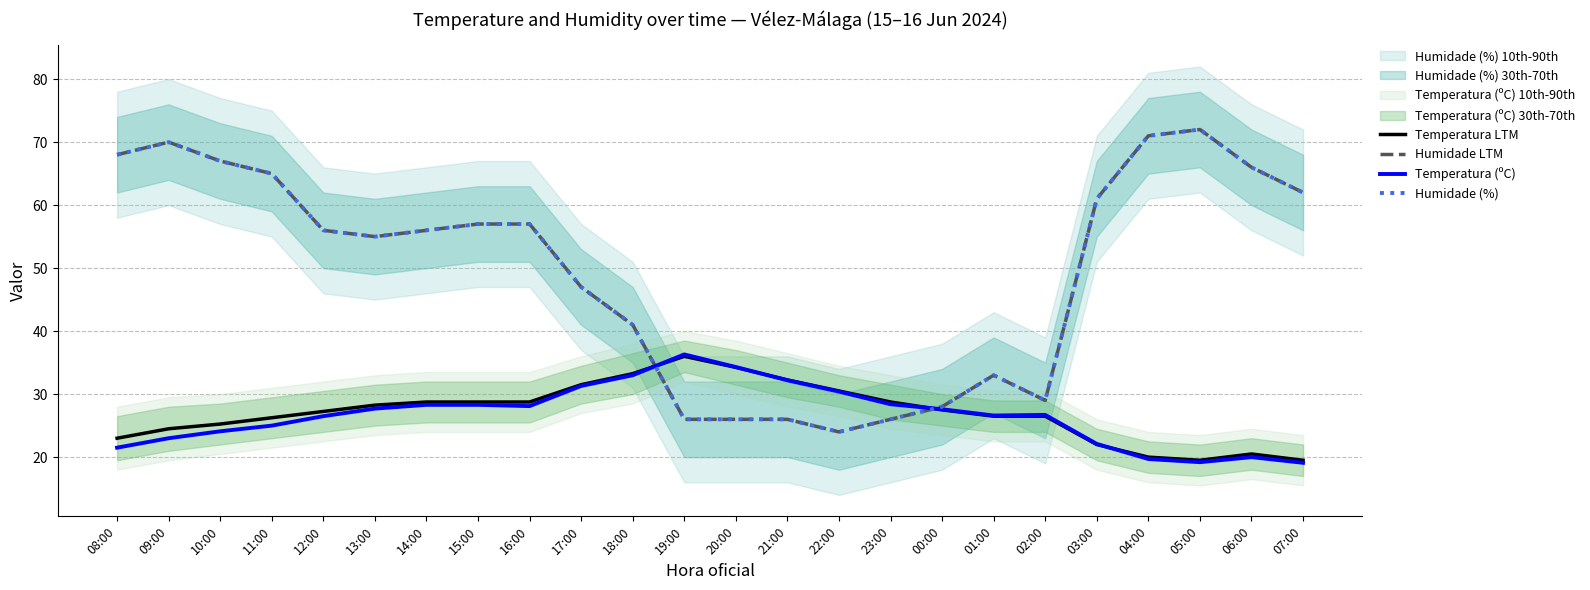

At which category is the sum across all series the highest?

09:00